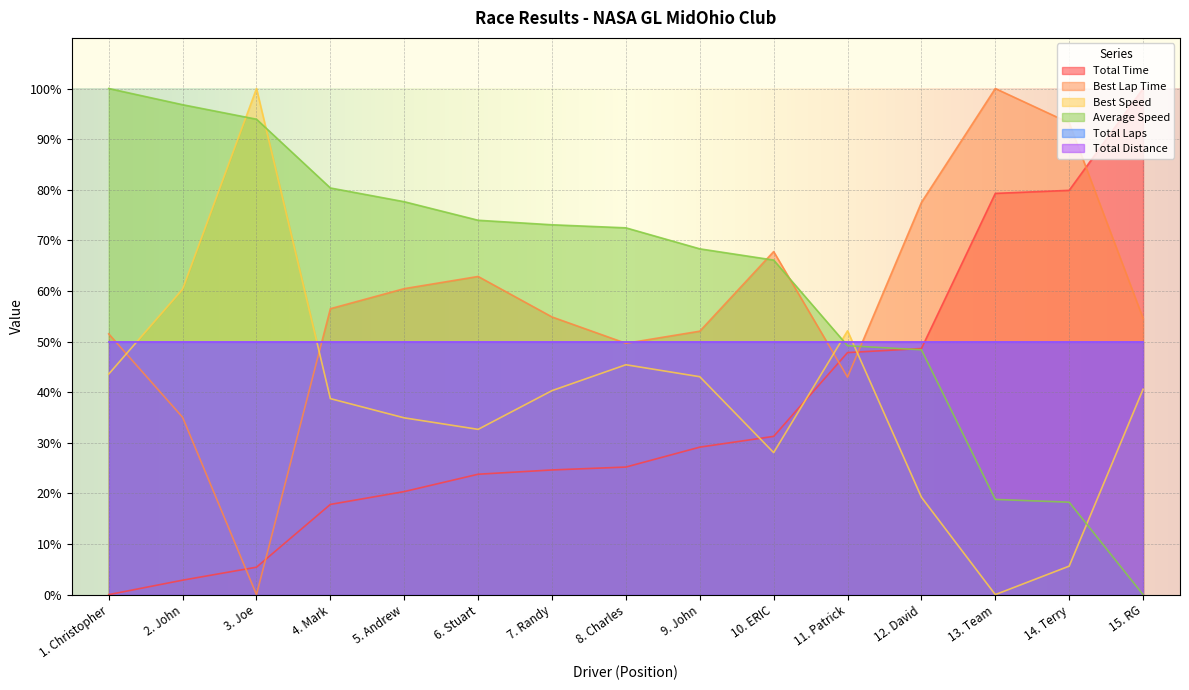

Does the chart display data point markers on the line(s)?

No